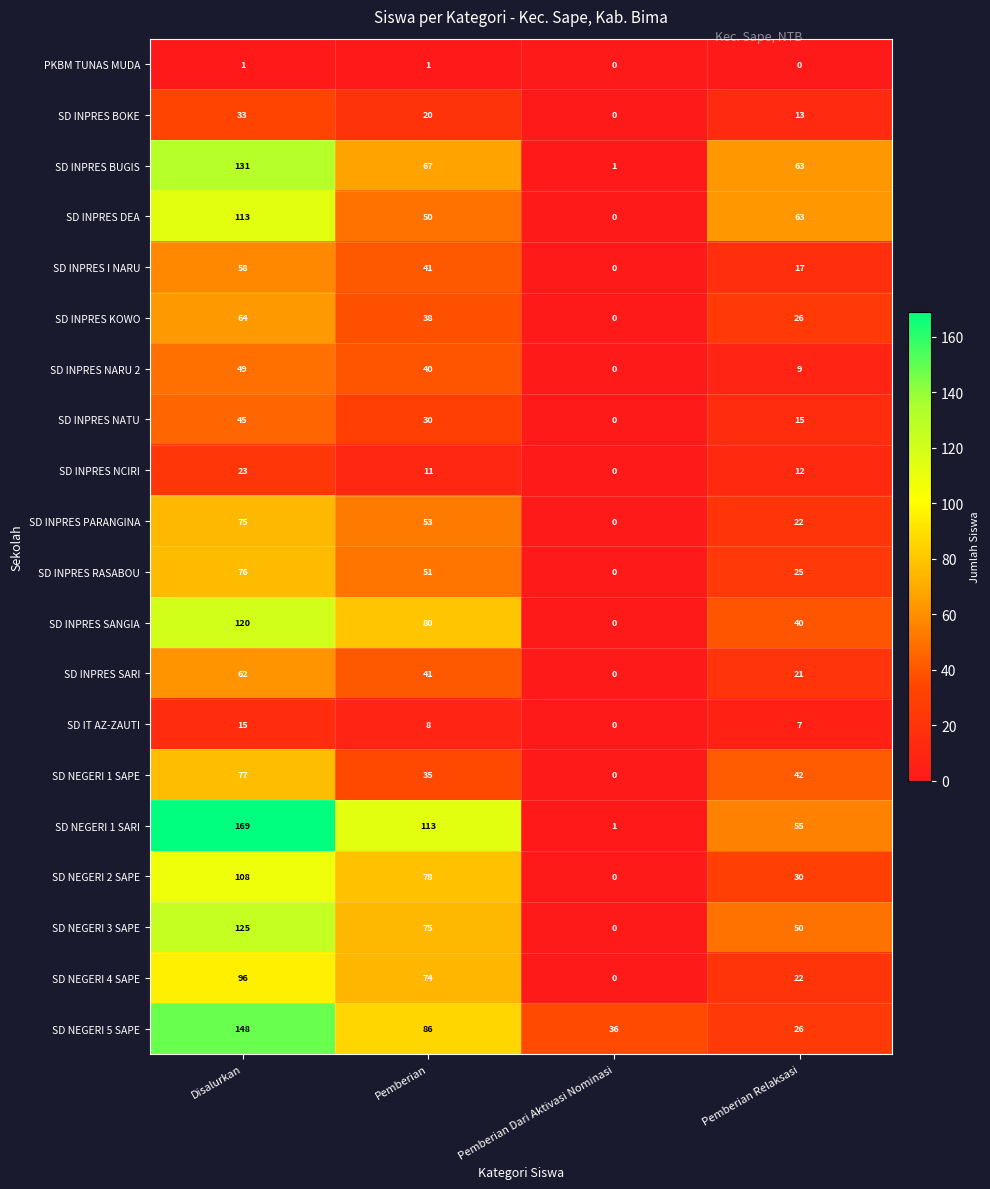

What is the greatest value displayed?

169